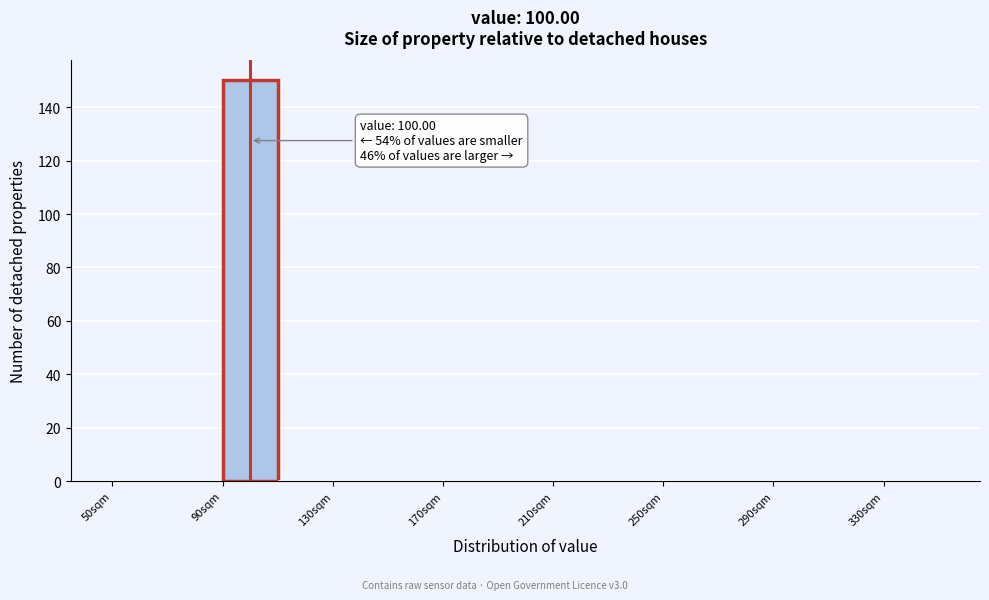

Which range on the x-axis has the tallest bar?

90 to 110